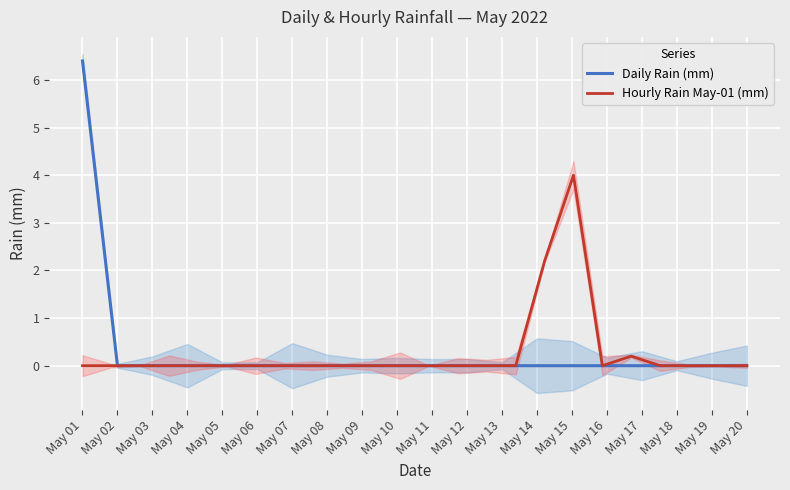

At which label does Daily Rain (mm) reach its peak?

May 01